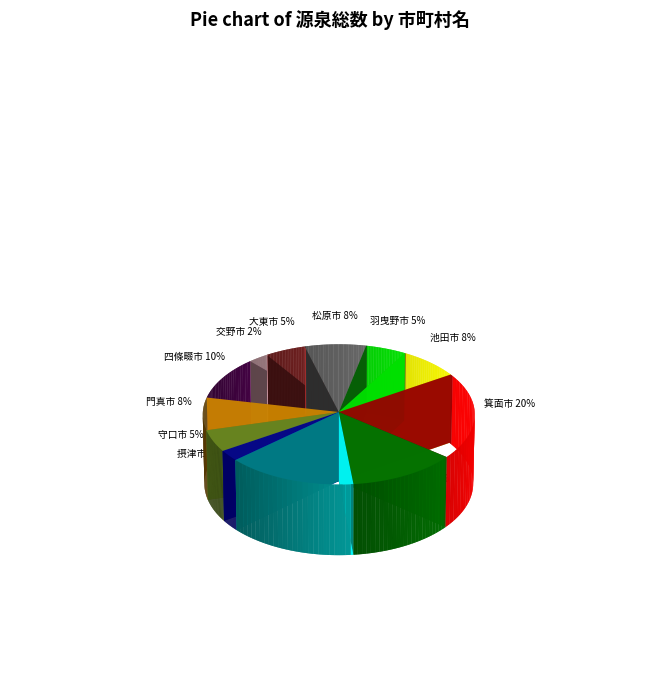

Approximately how many times larger is the value at 摂津市 compared to 守口市?

0.5